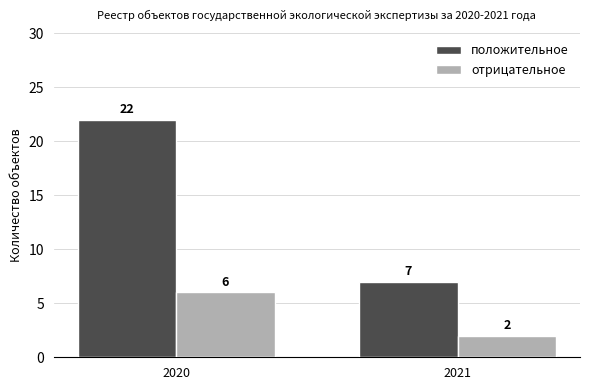

How many values in the положительное series are below 22?

1